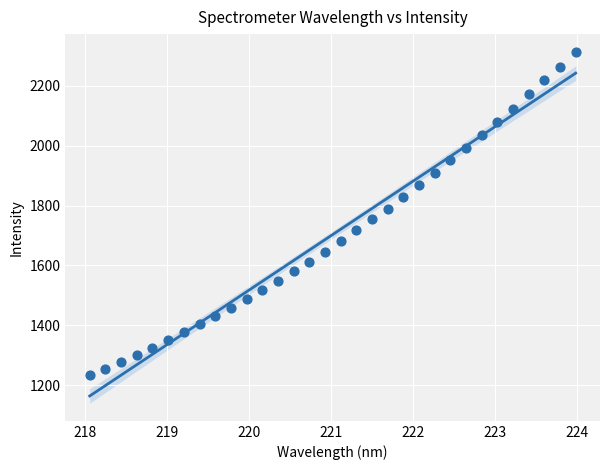

What is the range of X values (max minus min)?

5.9